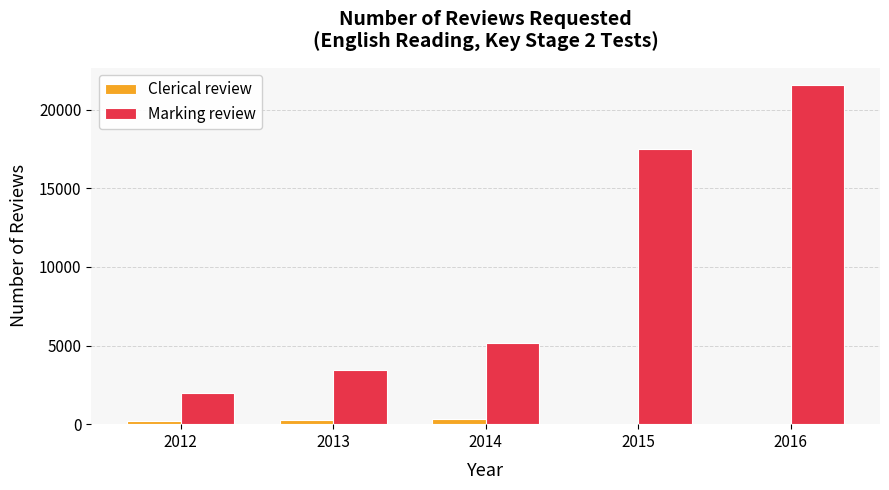

Which series has the largest total across all categories?

Marking review